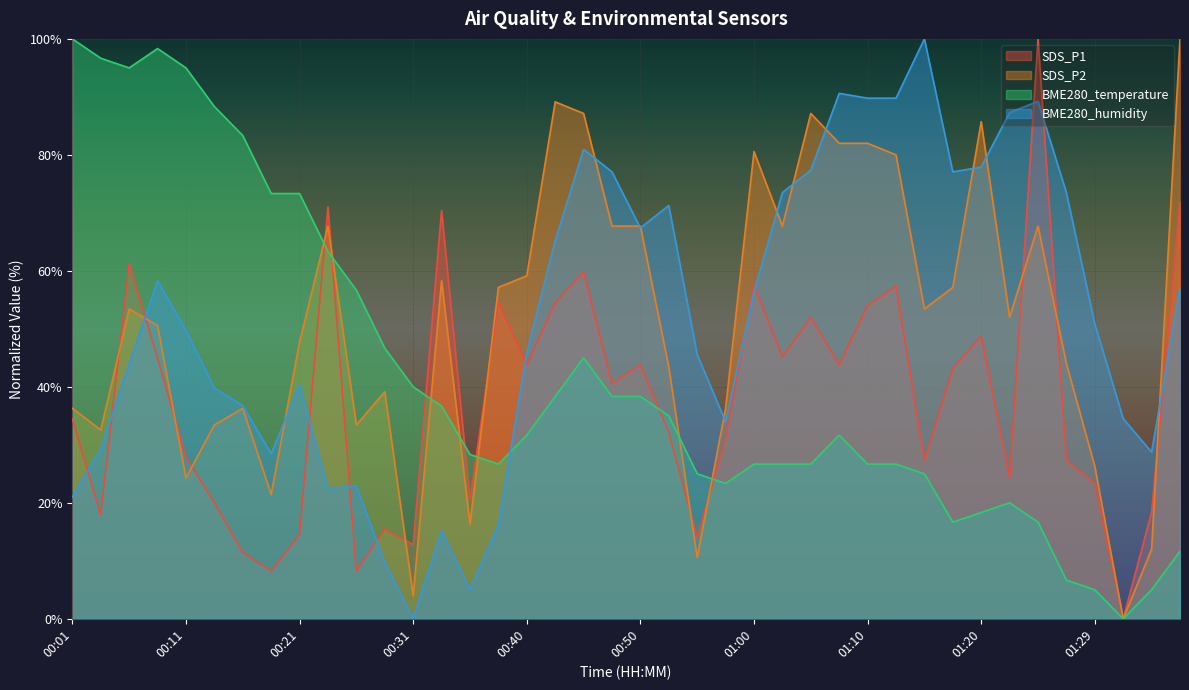

At 00:09, list the series in order from largest to smallest.

BME280_temperature, BME280_humidity, SDS_P2, SDS_P1